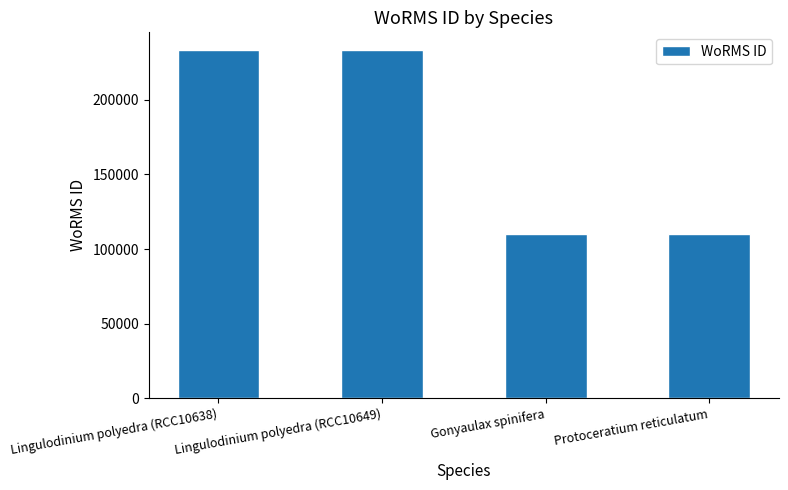

True or false: the data shows 59332 at Gonyaulax spinifera.

False